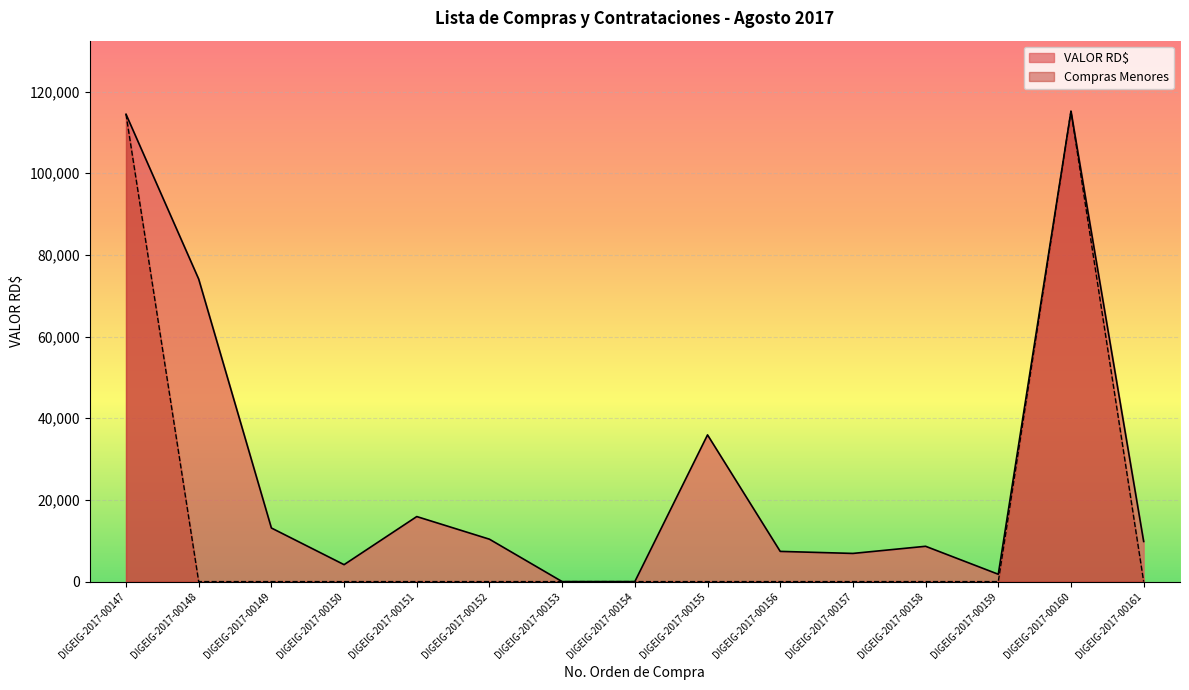

List the labels in order of Compras Menores value, smallest first.

DIGEIG-2017-00148, DIGEIG-2017-00149, DIGEIG-2017-00150, DIGEIG-2017-00151, DIGEIG-2017-00152, DIGEIG-2017-00153, DIGEIG-2017-00154, DIGEIG-2017-00155, DIGEIG-2017-00156, DIGEIG-2017-00157, DIGEIG-2017-00158, DIGEIG-2017-00159, DIGEIG-2017-00161, DIGEIG-2017-00147, DIGEIG-2017-00160